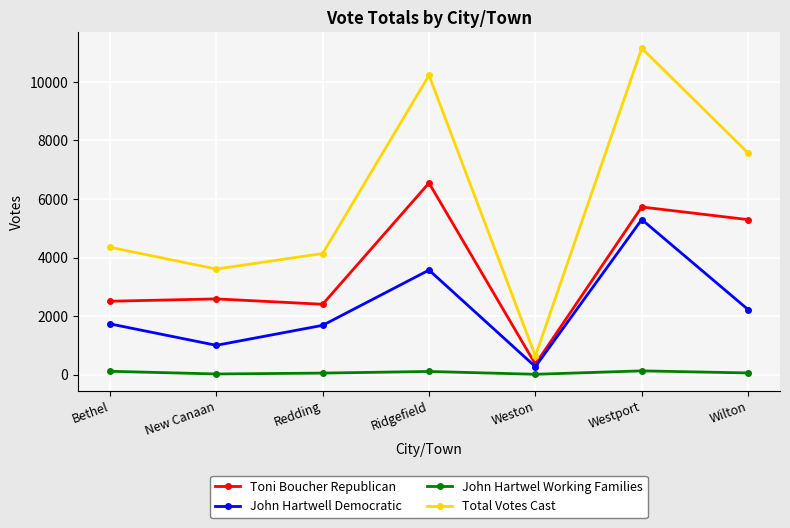

At which label does John Hartwell Democratic reach its peak?

Westport